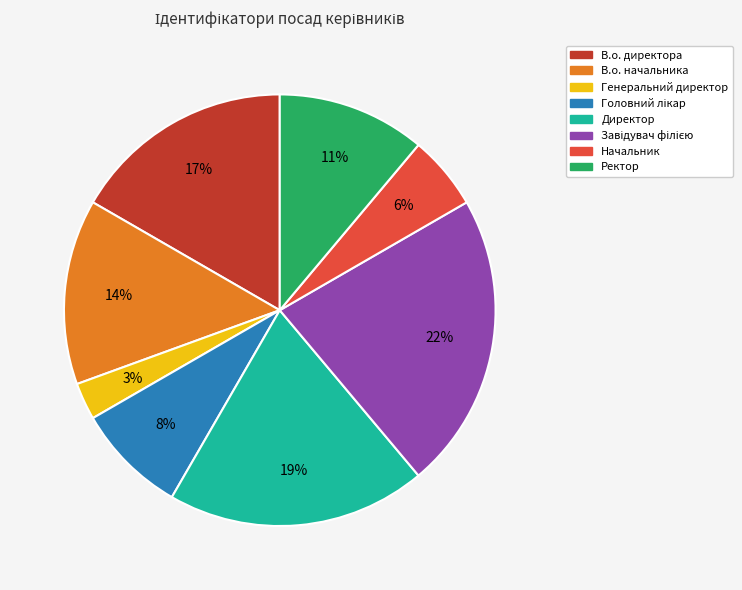

Combined, do В.о. начальника and Ректор account for over 50%?

No